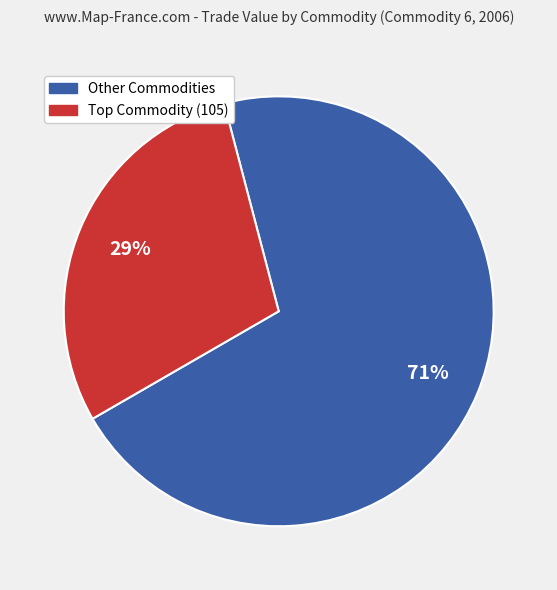

Does any single category account for the majority?

Yes